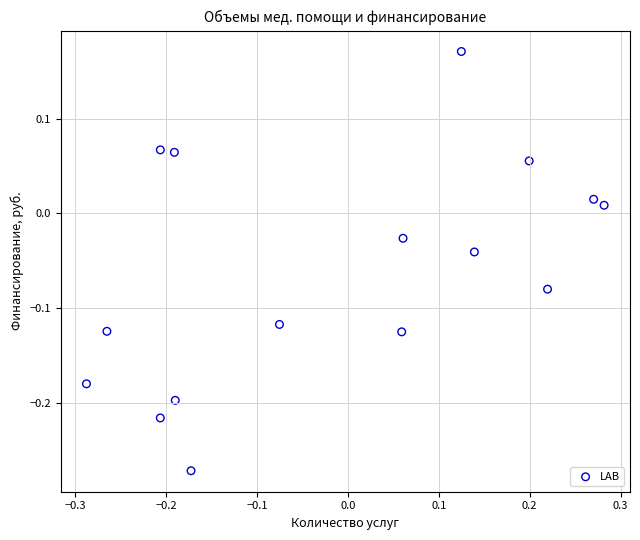

What is the range of Y values (max minus min)?

0.4